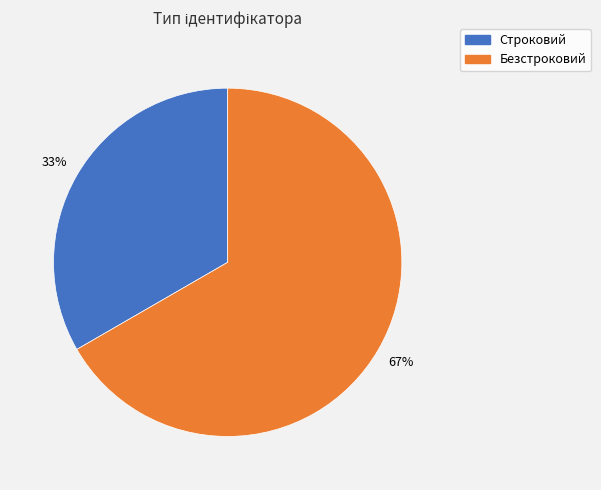

How many slices are in this pie chart?

2